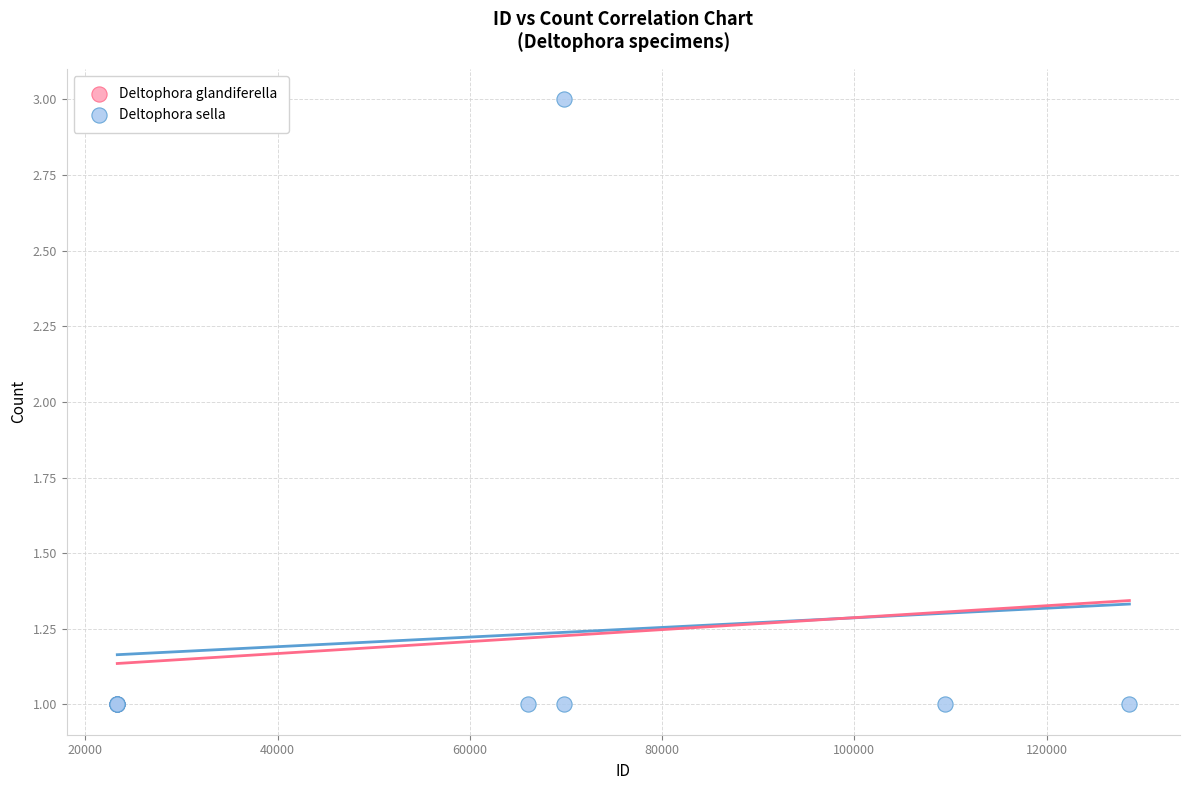

What are all the series names shown in the legend?

Deltophora glandiferella, Deltophora sella